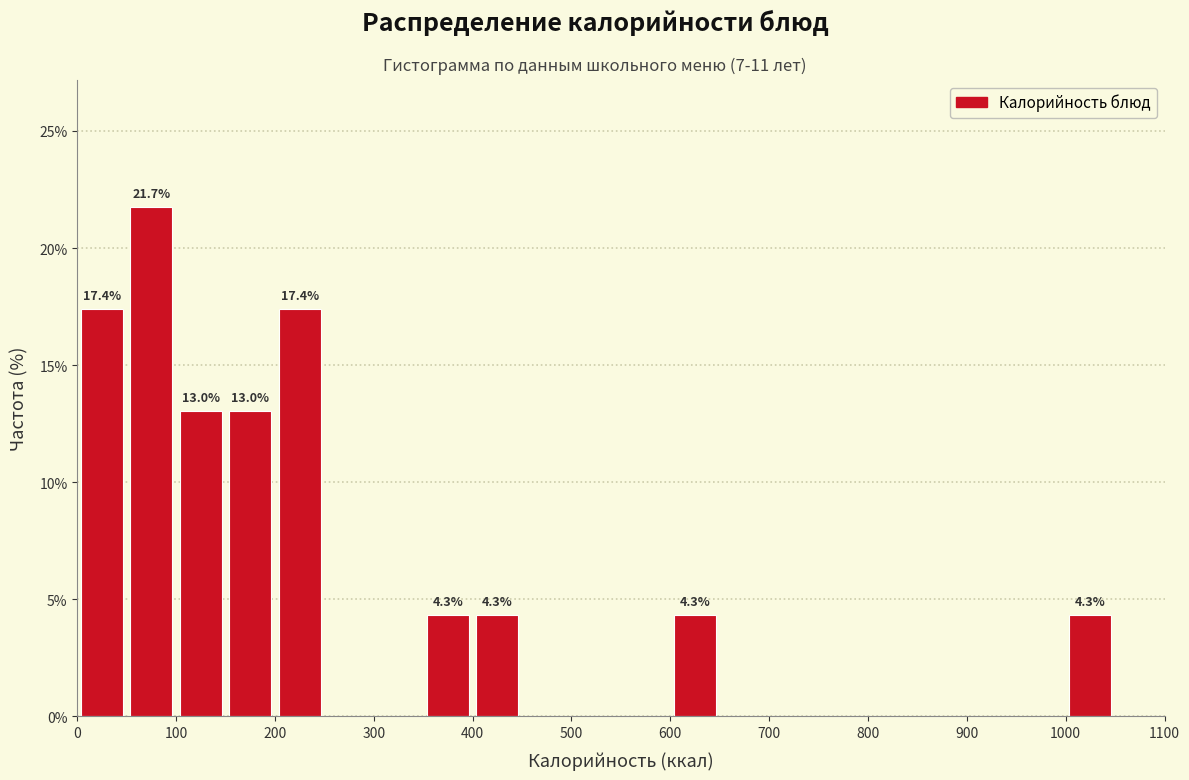

Which range on the x-axis has the tallest bar?

50 to 100